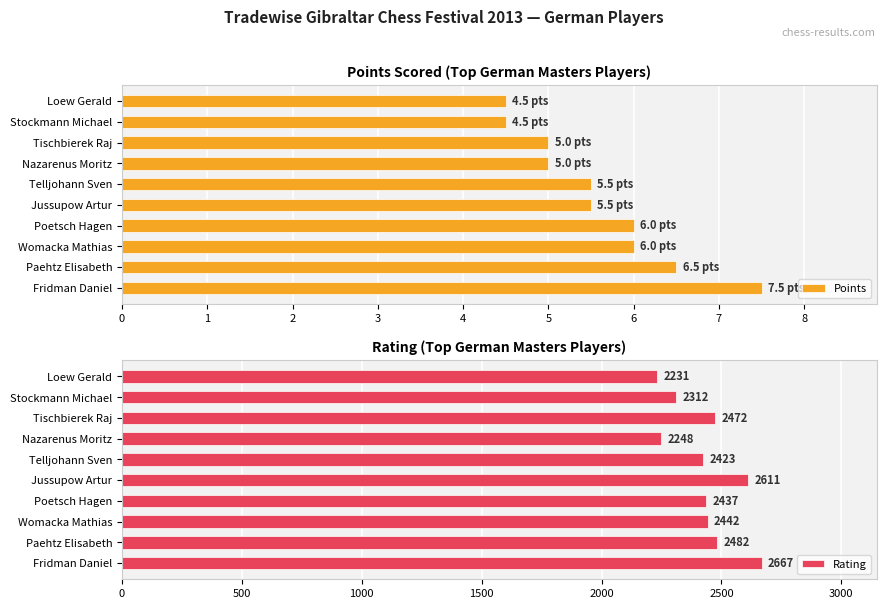

What is the difference between the Points values at Tischbierek Raj and Jussupow Artur?

0.5